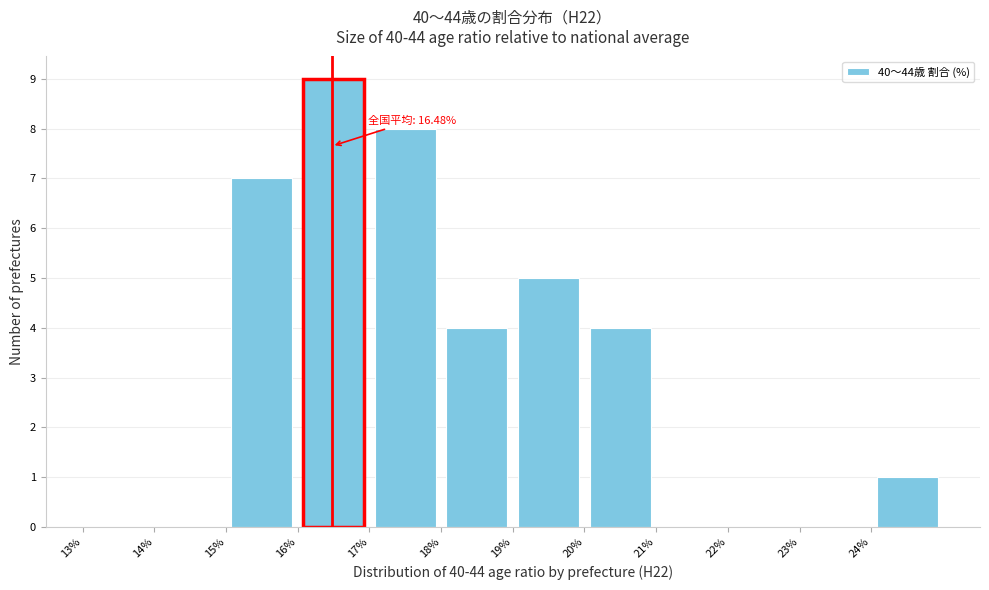

Over which range of the x-axis is the bar tallest?

16 to 17